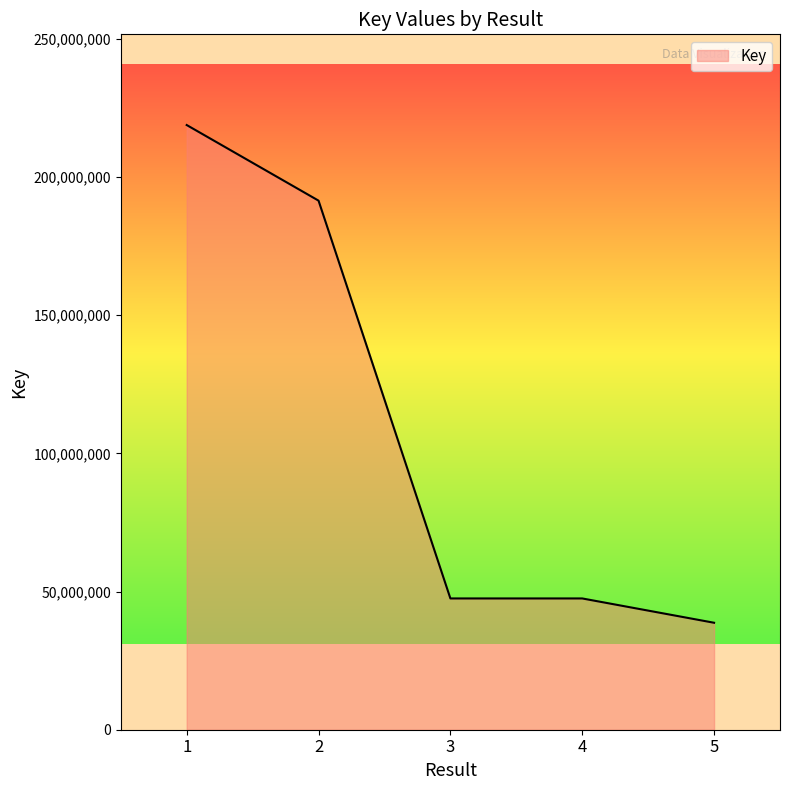

The chart shows a value of 191455782 at 2. True or false?

True